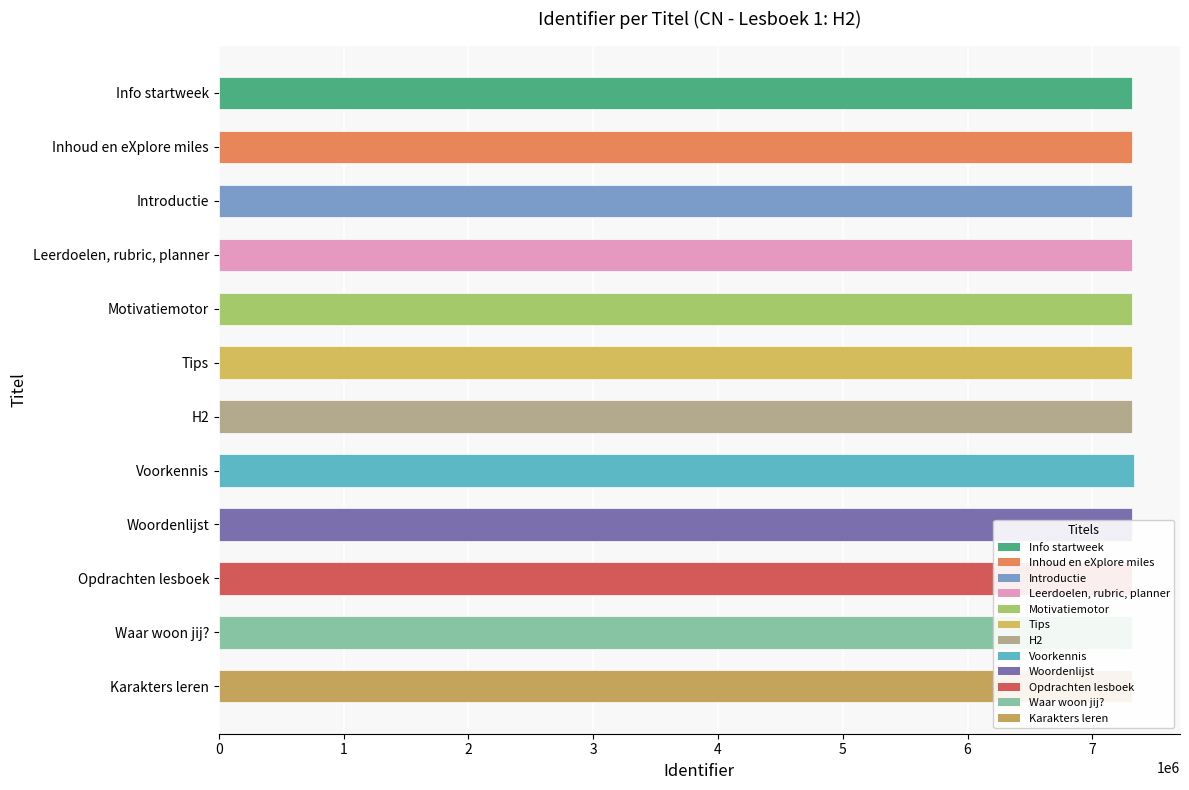

How many values are below 7319547?

6